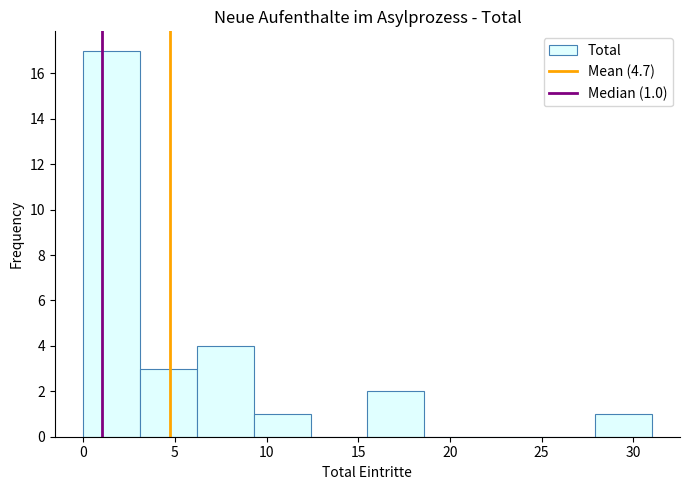

Which range on the x-axis has the tallest bar?

0.0 to 3.1